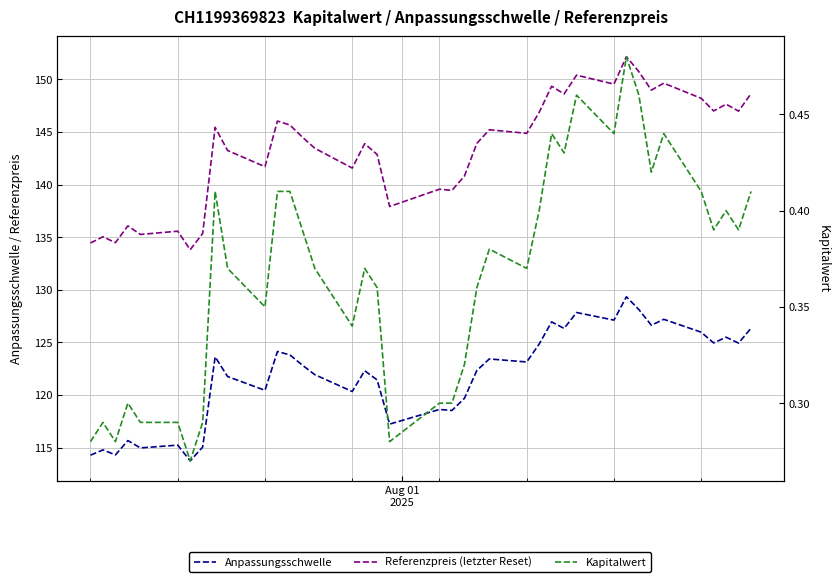

What is the average value of the Kapitalwert series?

0.4